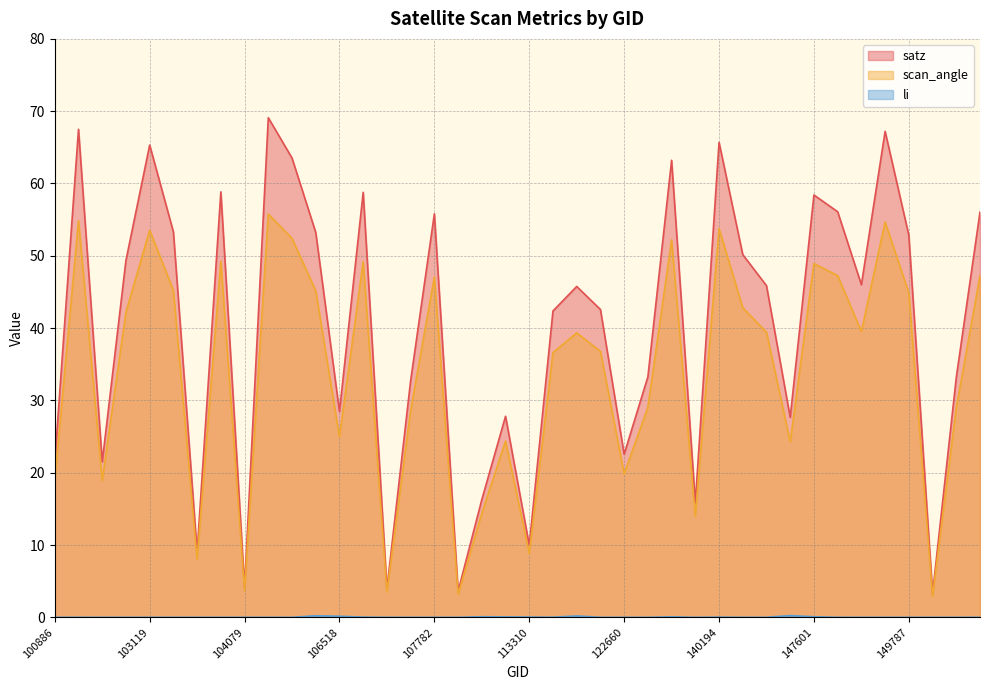

Which category has the highest value in the li series?

146830